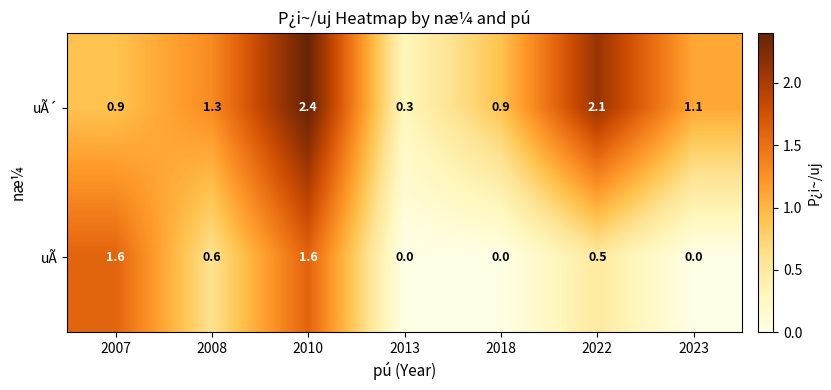

True or false: uÃ´ has a value of 1.1 at 2023.

True